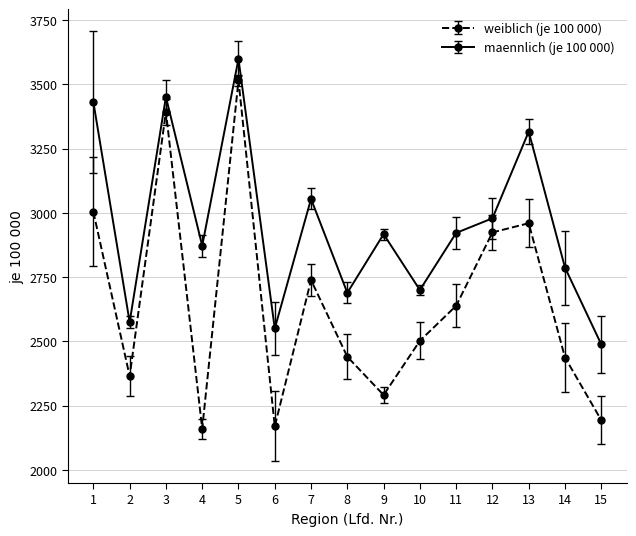

How many lines are shown in the chart?

2